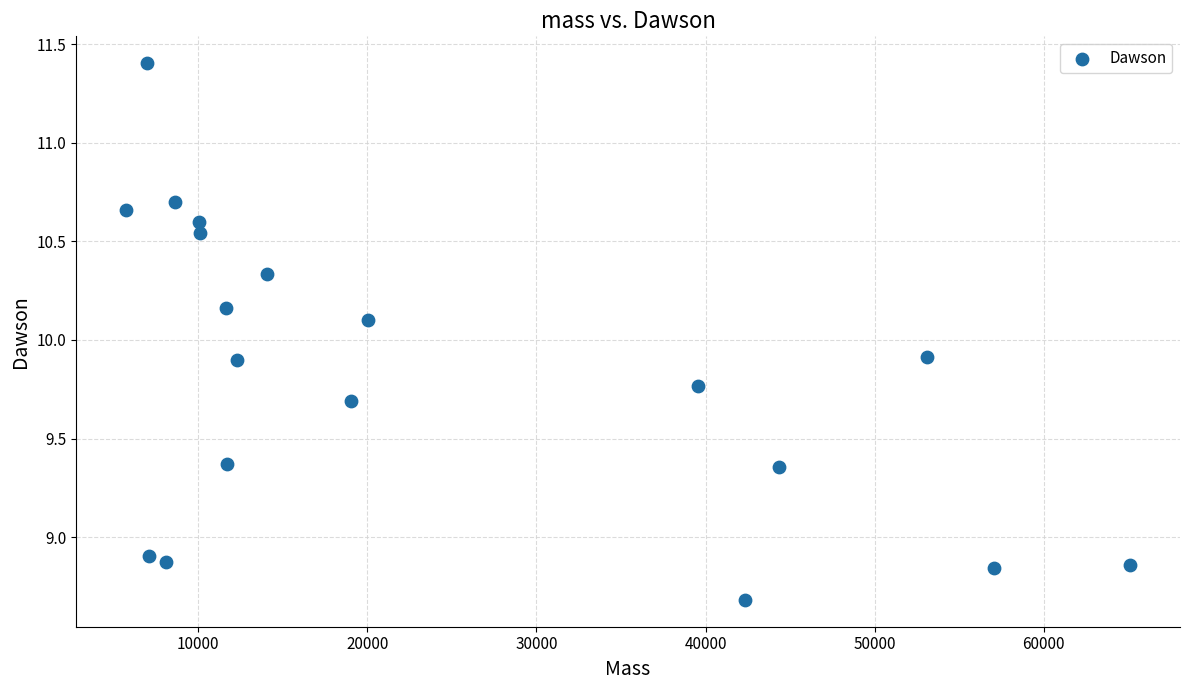

What is the range of Y values (max minus min)?

2.7